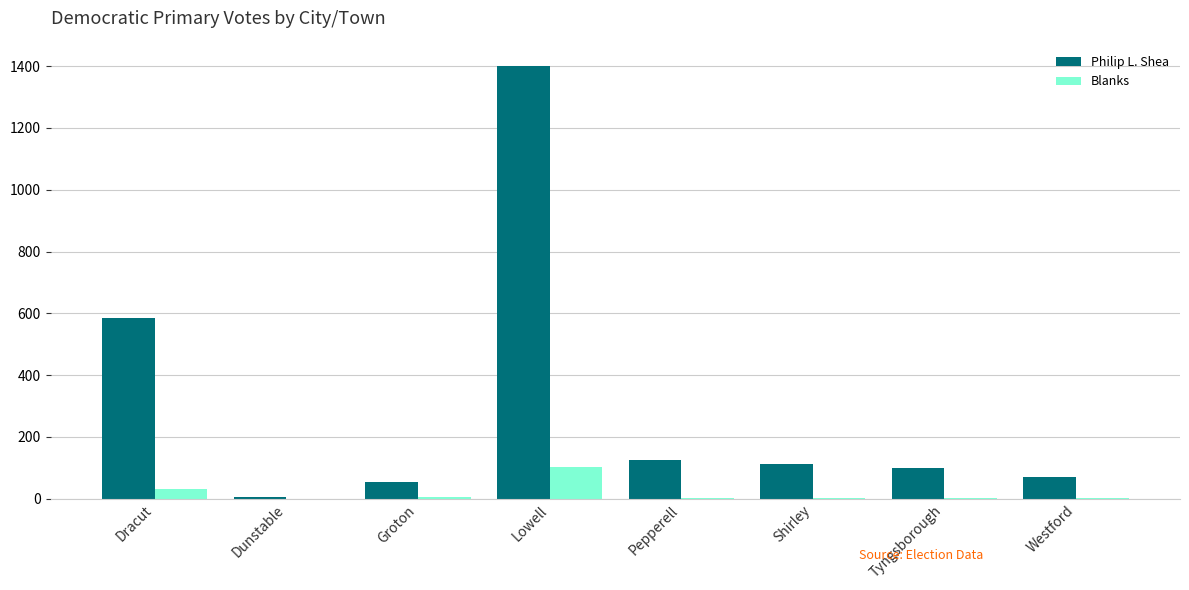

Which series changed the most between Dracut and Lowell?

Philip L. Shea